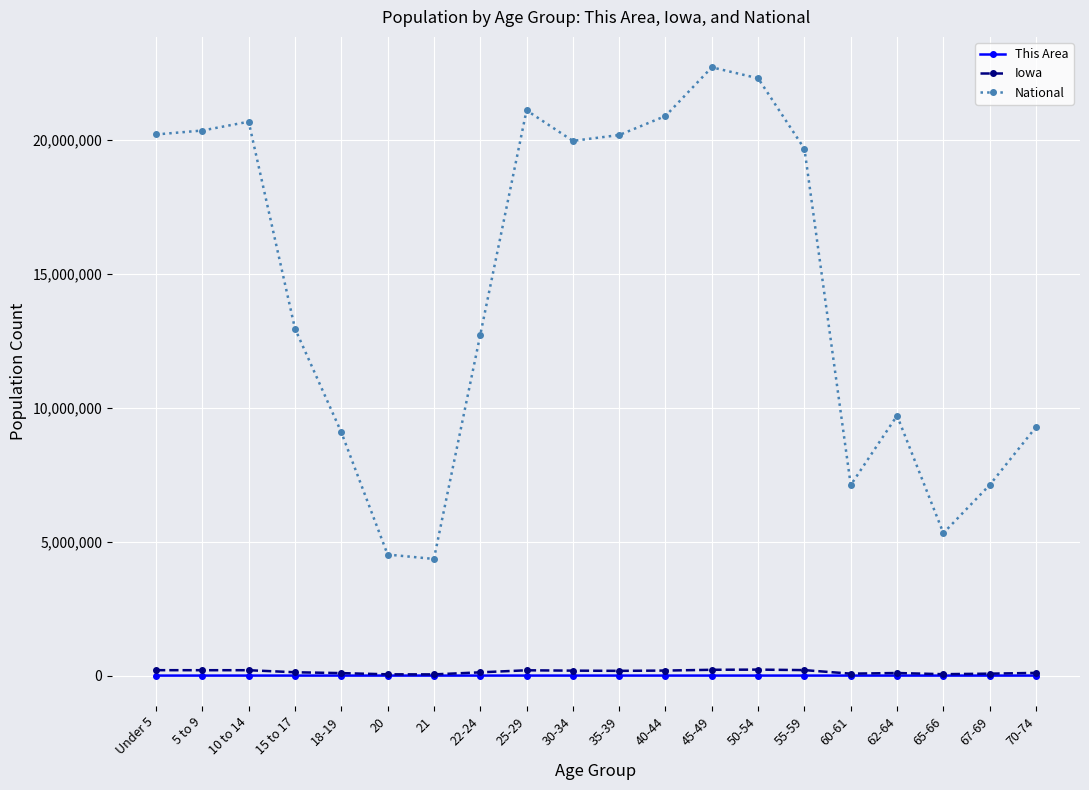

Which series has the largest total across all categories?

National